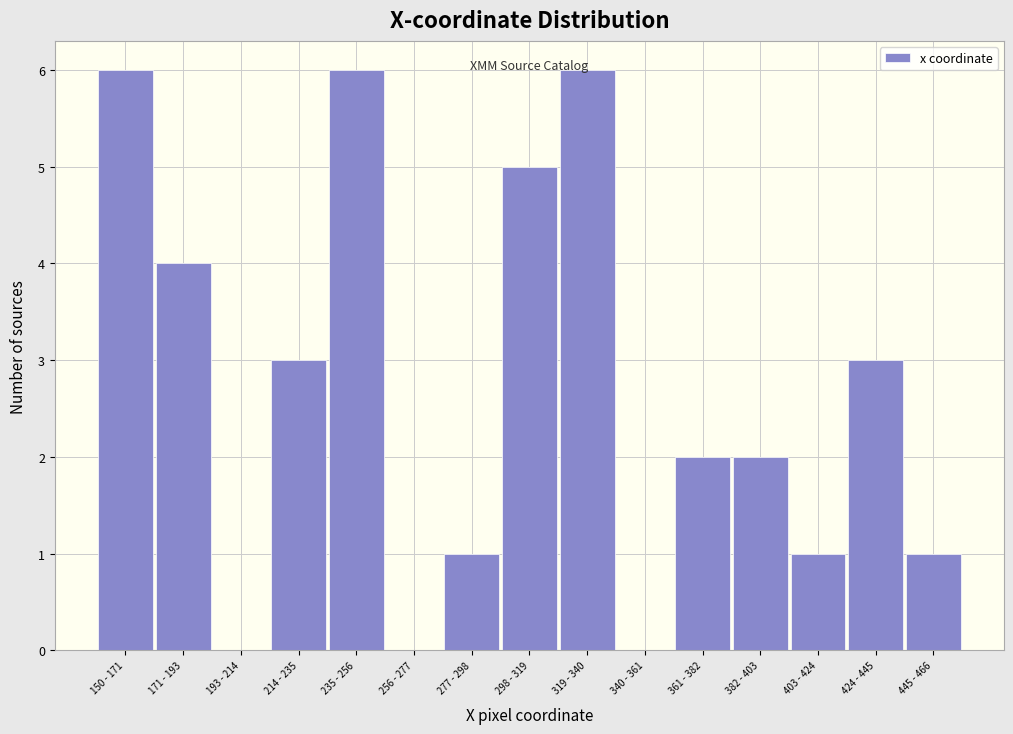

What is the sum of all values?

40